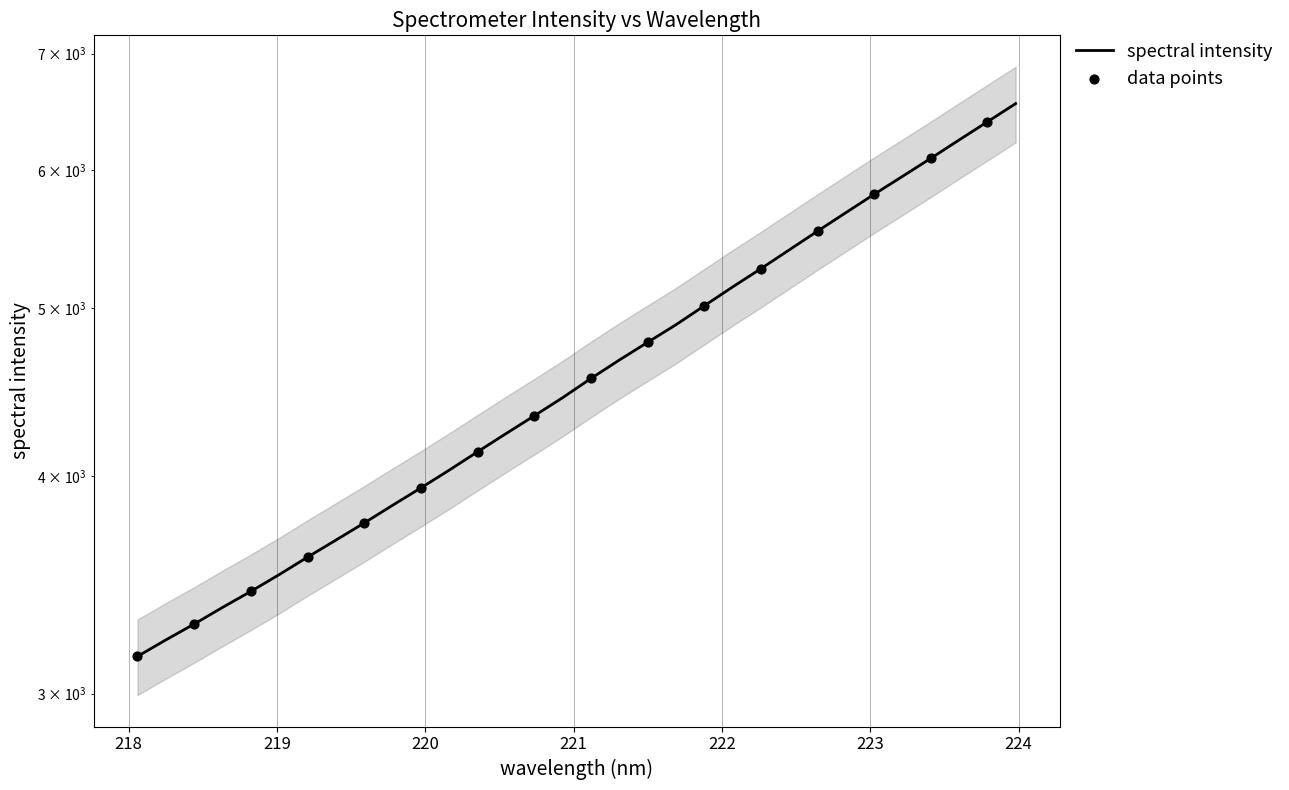

What is the change in value from 222.6447 to 223.5987?

+709.5